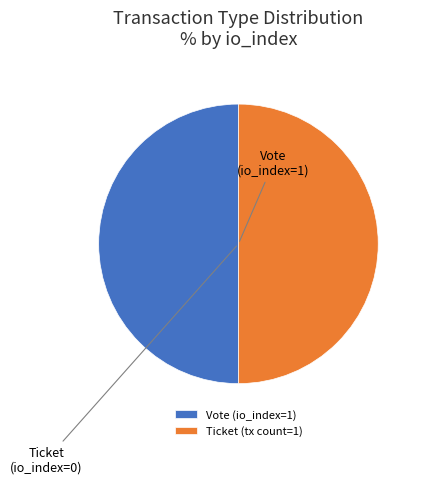

What is the change in value from Vote to Ticket?

-1